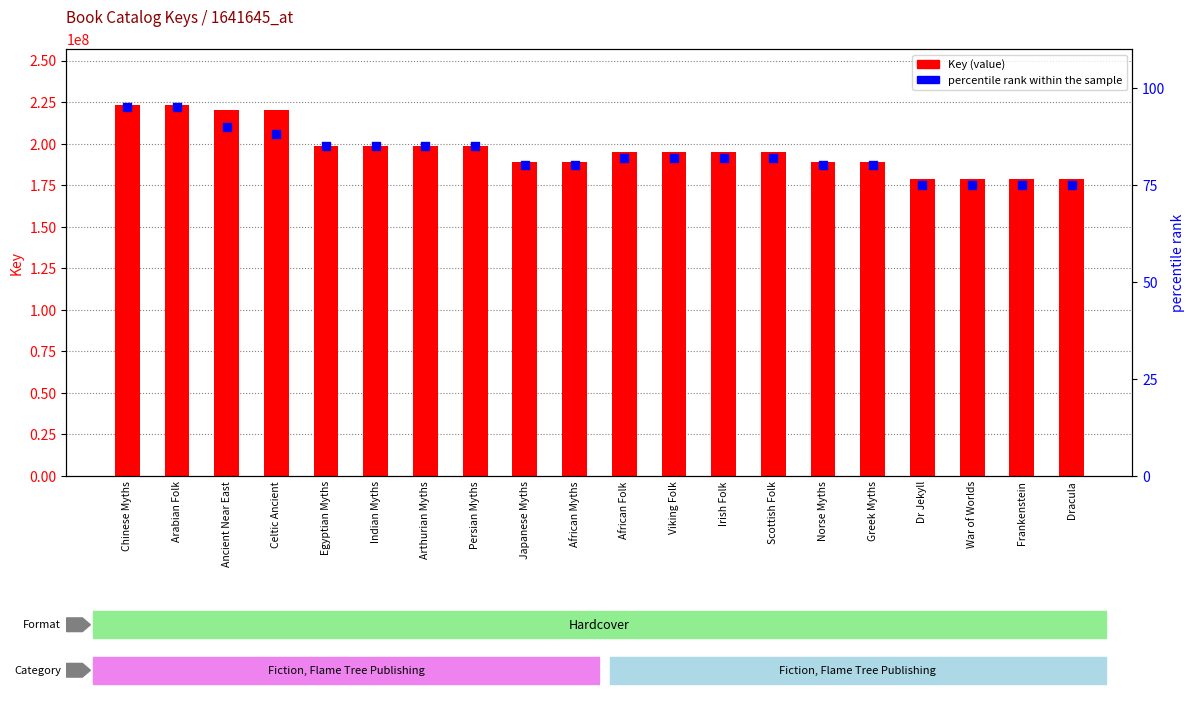

Which series has the largest total across all categories?

Key (value)